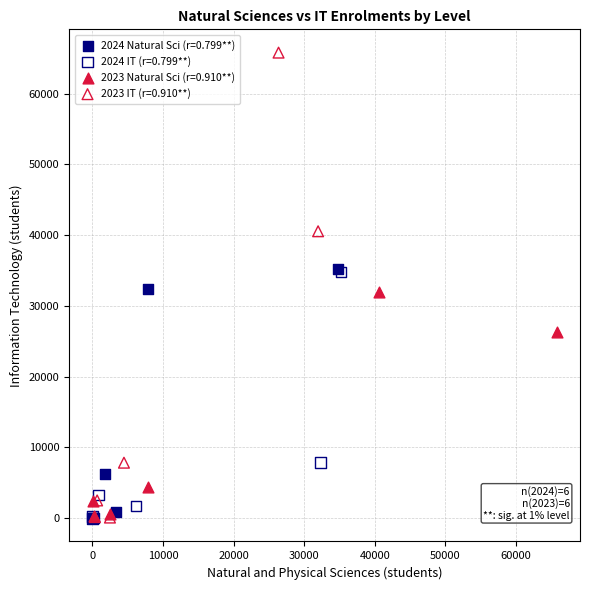

Which series contains the highest Y value?

2023 IT (r=0.910**)